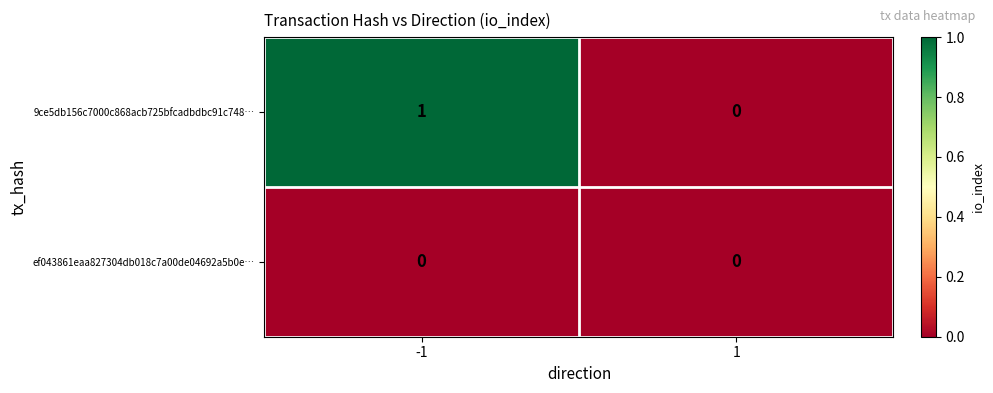

Which series changed the most between -1 and 1?

9ce5db156c7000c868acb725bfcadbdbc91c748…